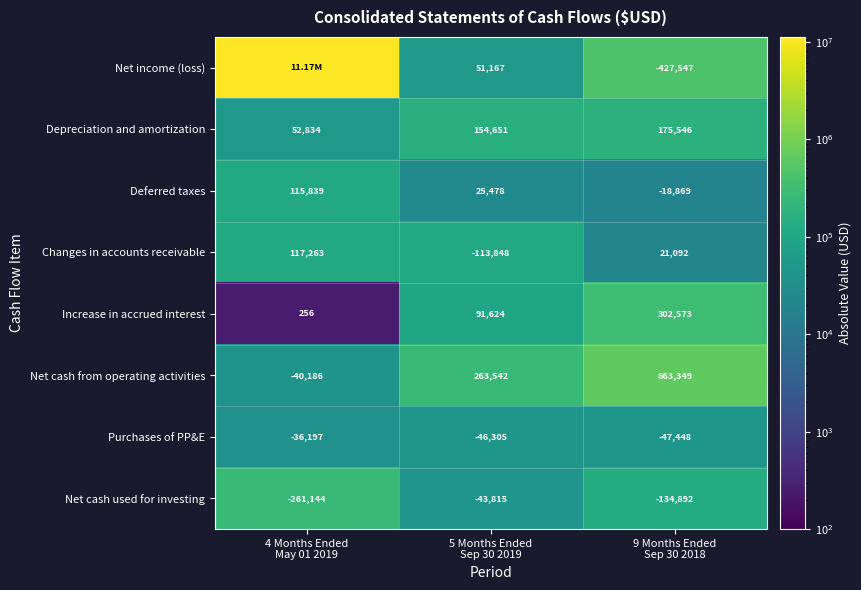

What is the difference between the maximum and minimum values in the Depreciation and amortization series?

122712